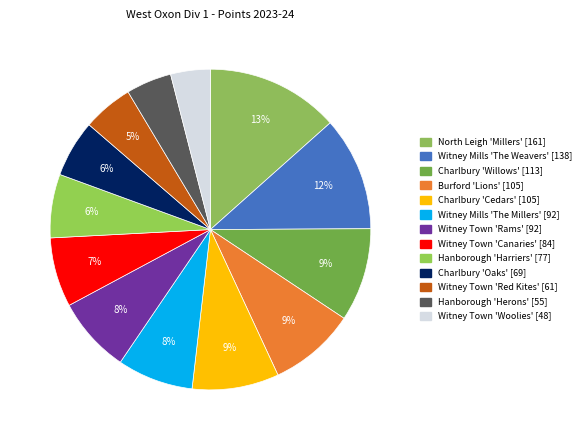

To the nearest percent, what is the combined percentage of Charlbury 'Oaks' and Witney Town 'Woolies'?

10%